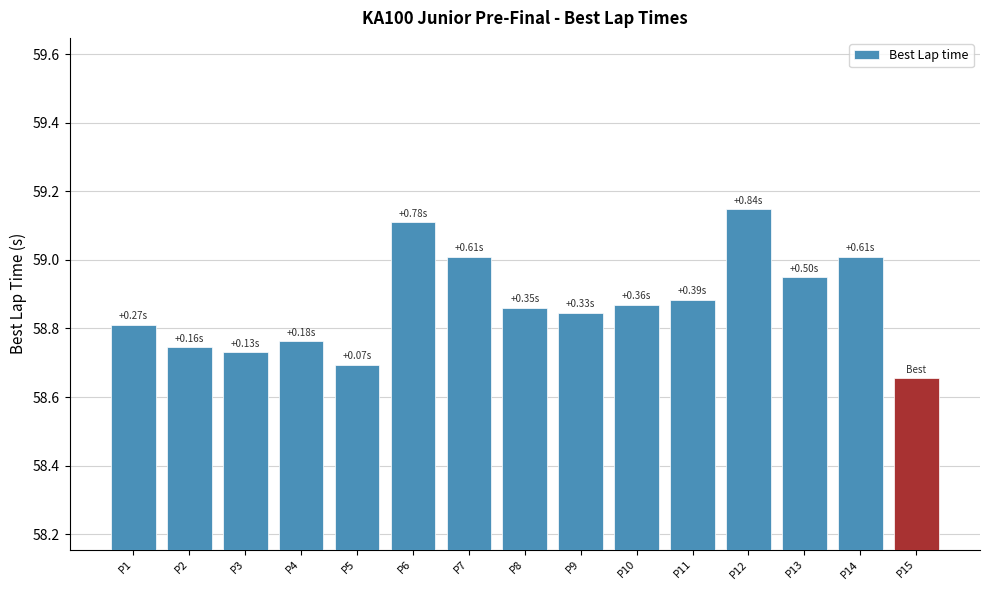

Between P10 and P12, which is larger?

P12